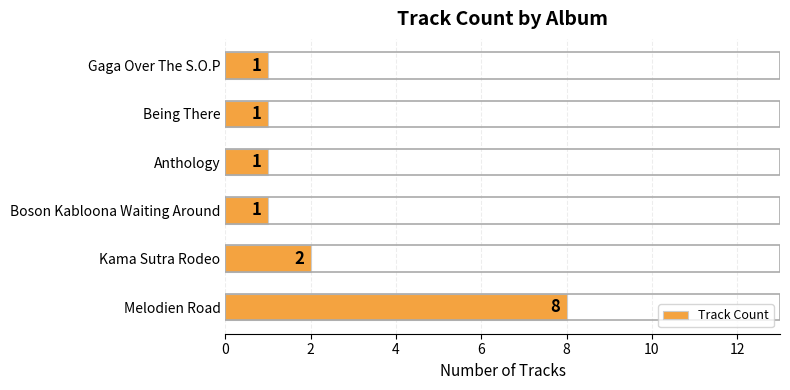

Between Melodien Road and Anthology, which is larger?

Melodien Road